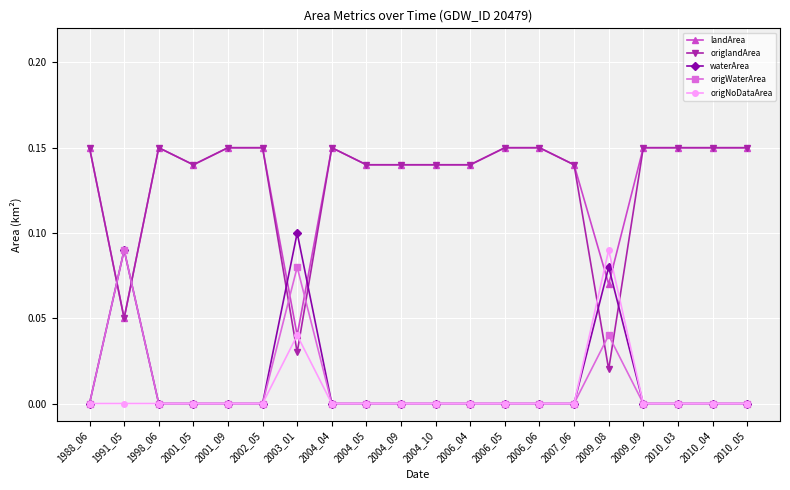

True or false: waterArea has more than 1 points higher than both neighbors.

True